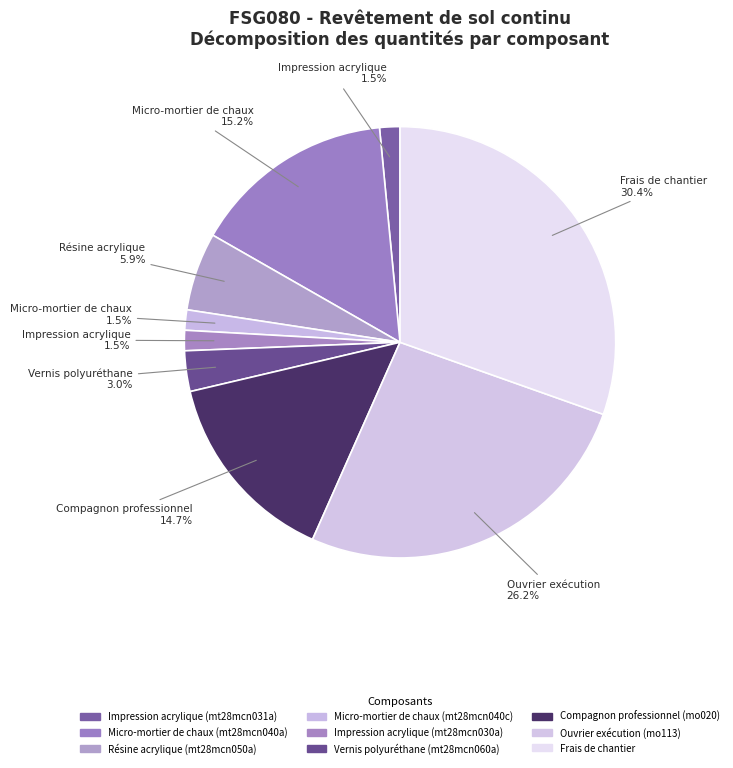

Count the number of slices in the pie.

9